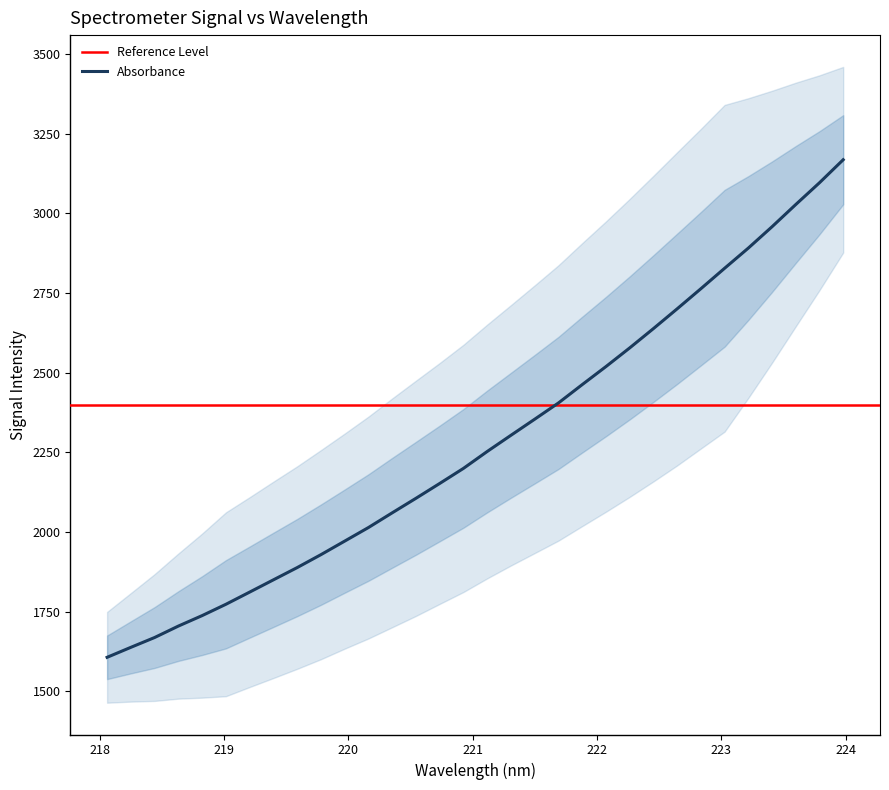

Reading left to right, what are all the values shown in this chart?

218.0596=1606.3	218.2508=1637.7	218.442=1668.5	218.6332=1704.5	218.8244=1737.4	219.0156=1772.9	219.2067=1811.2	219.3979=1849.7	219.589=1888.2	219.7801=1928.8	219.9712=1971.3	220.1623=2013.9	220.3533=2060.1	220.5444=2105.7	220.7354=2152.3	220.9264=2199.7	221.1174=2252.7	221.3083=2303.5	221.4993=2354.0	221.6902=2405.0	221.8812=2462.6	222.0721=2519.2	222.263=2577.7	222.4538=2638.4	222.6447=2700.4	222.8355=2763.6	223.0264=2827.8	223.2172=2891.2	223.408=2958.3	223.5987=3028.0	223.7895=3096.3	223.9802=3168.6